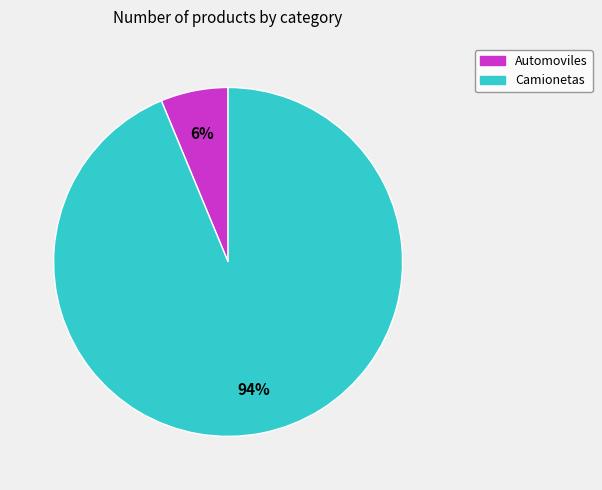

Do Camionetas and Automoviles together represent more than half of the pie?

Yes